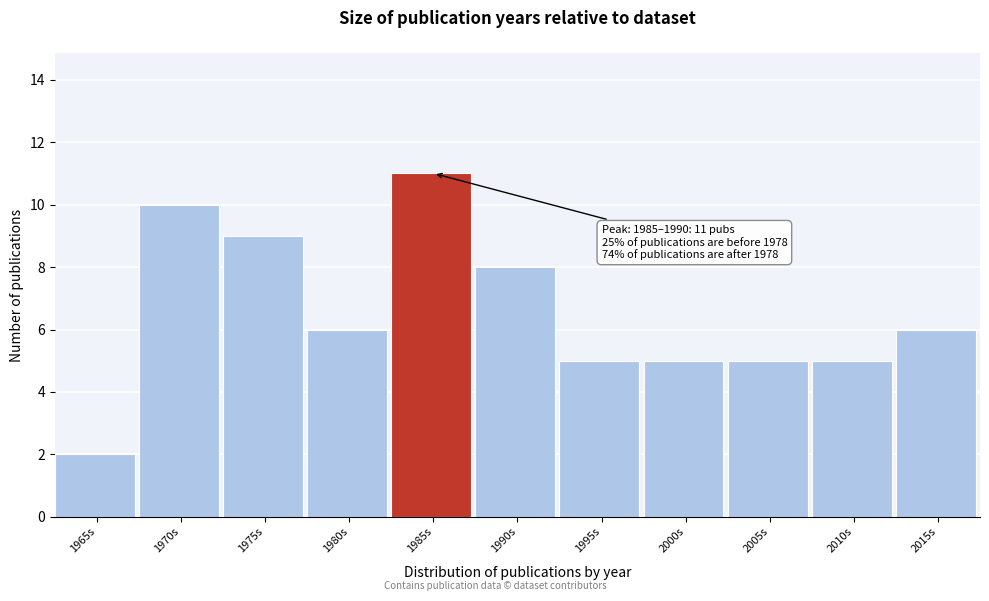

Reading left to right, what are all the values shown in this chart?

2	10	9	6	11	8	5	5	5	5	6